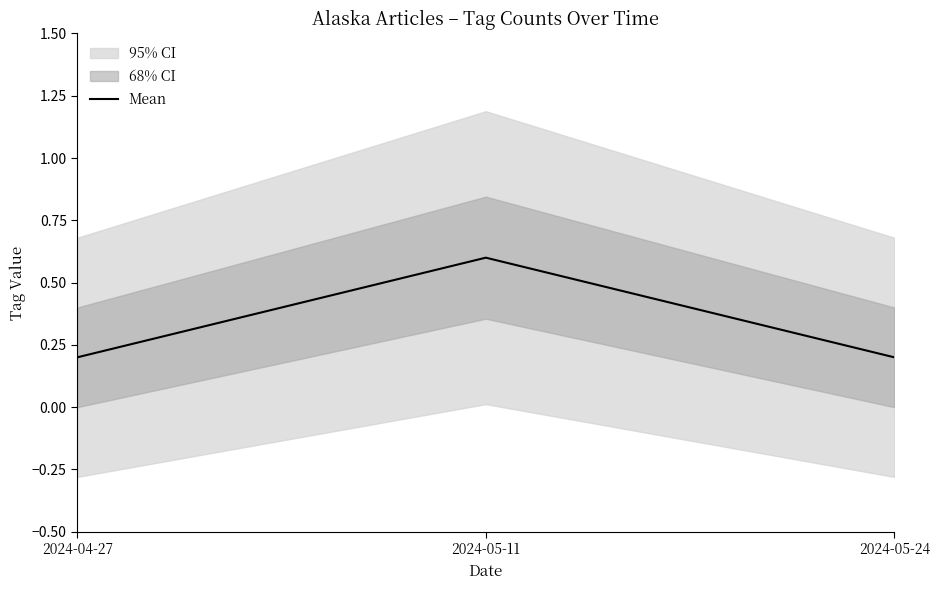

Reading right to left, transcribe all the data shown in this chart.

2024-05-24=0.2	2024-05-11=0.6	2024-04-27=0.2